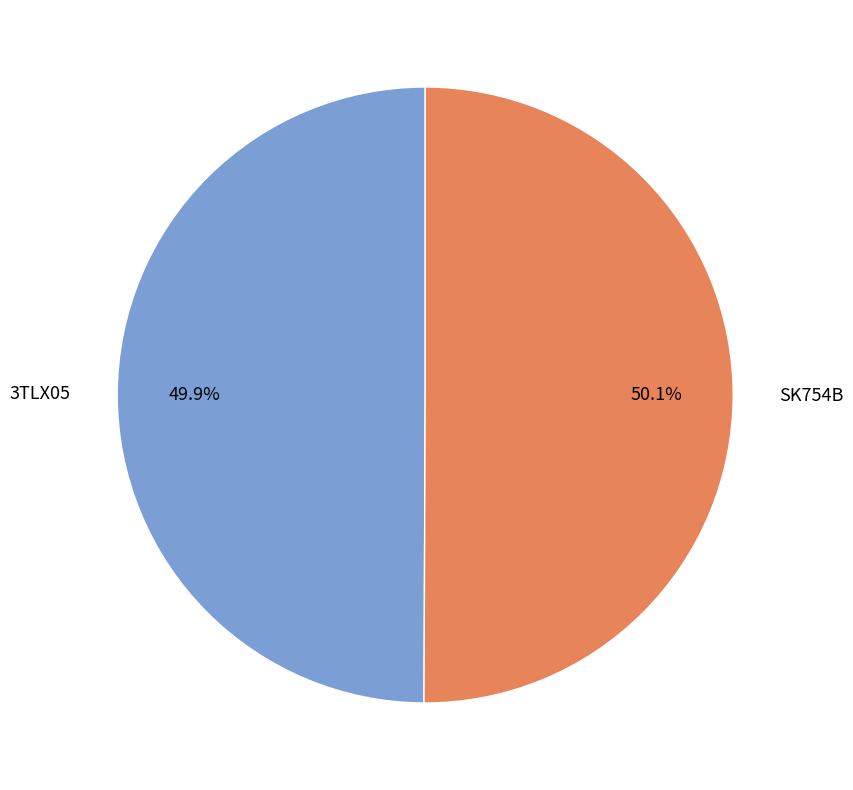

The SK754B slice represents 55% of the pie. True or false?

False